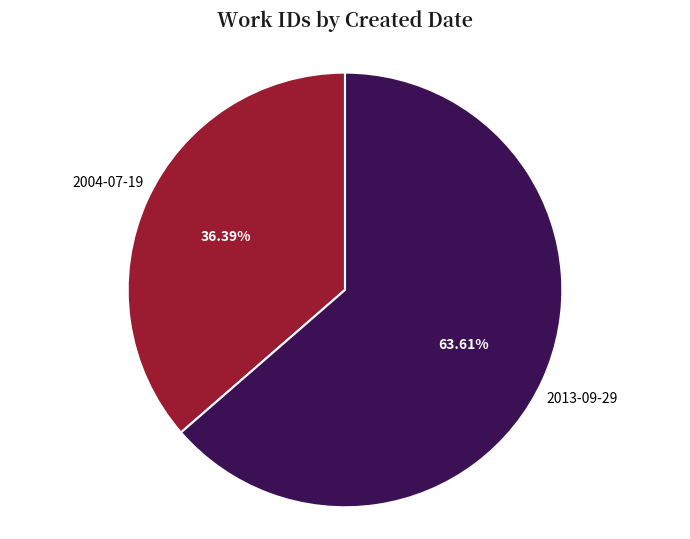

What is the largest slice in the pie chart?

2013-09-29